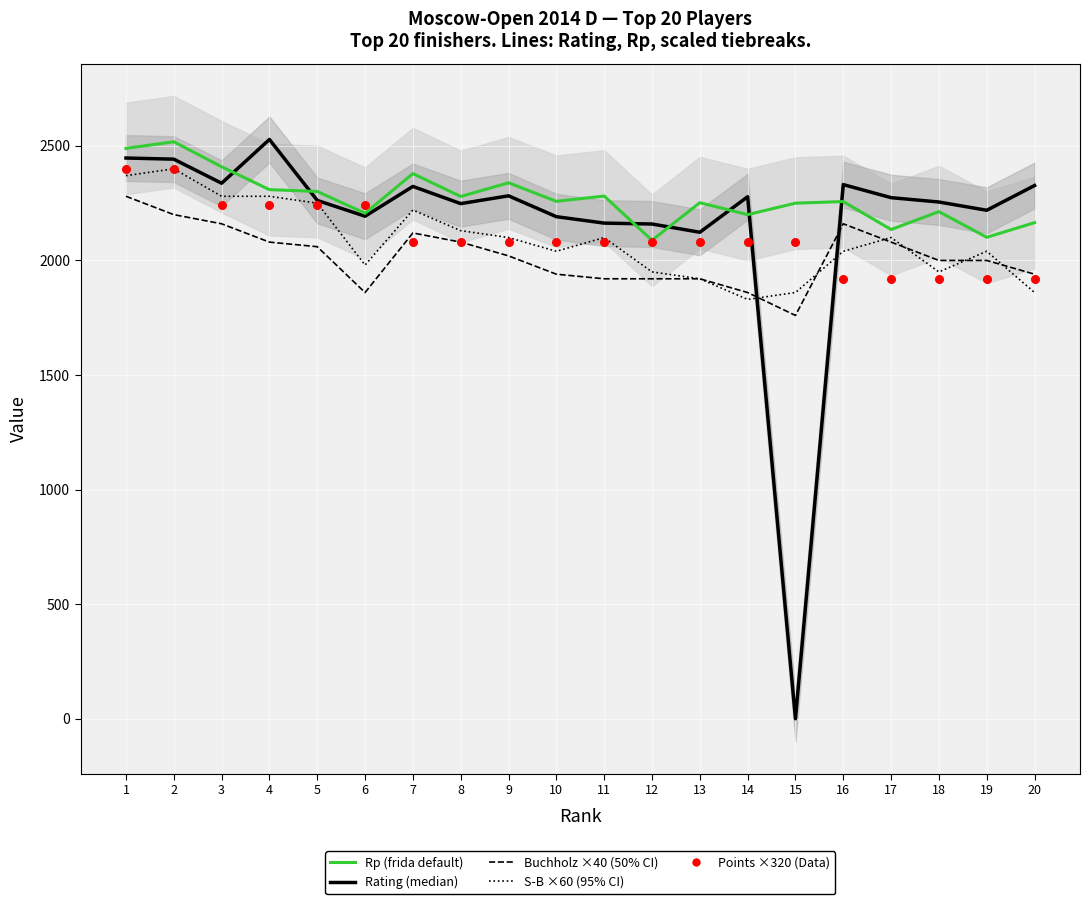

Which series has the largest Y range (max minus min)?

Rating (median)